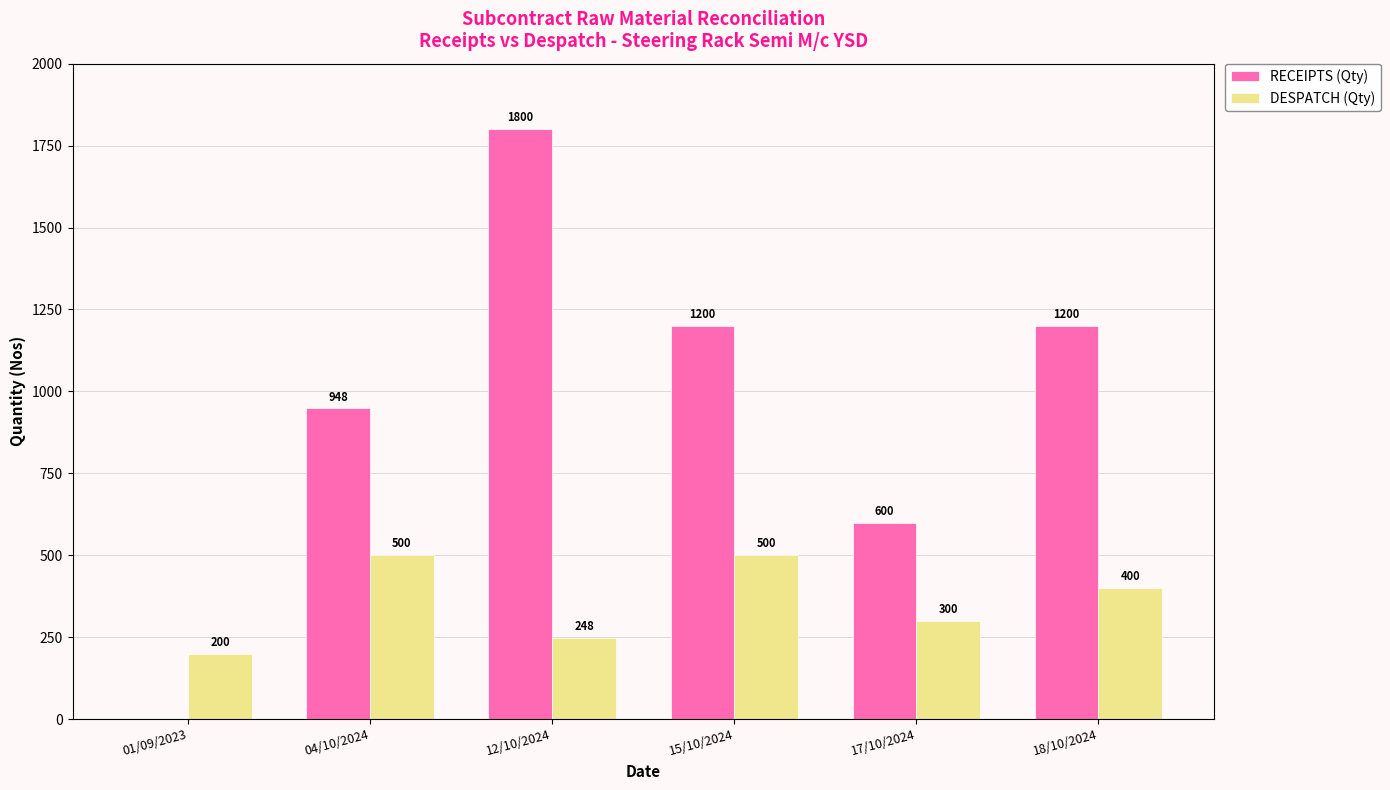

What is the sum of all DESPATCH (Qty) values?

2148